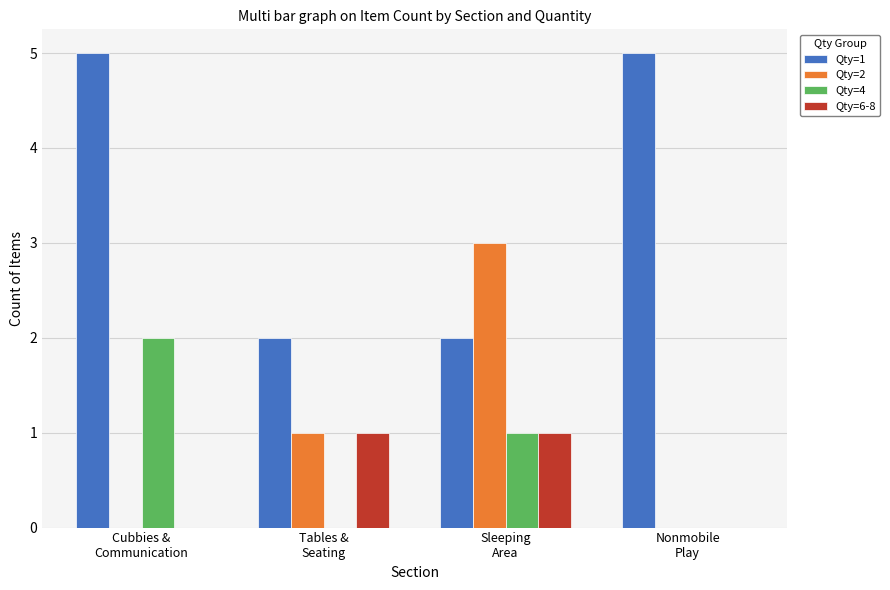

At which label does Qty=4 first exceed 1?

Cubbies &
Communication